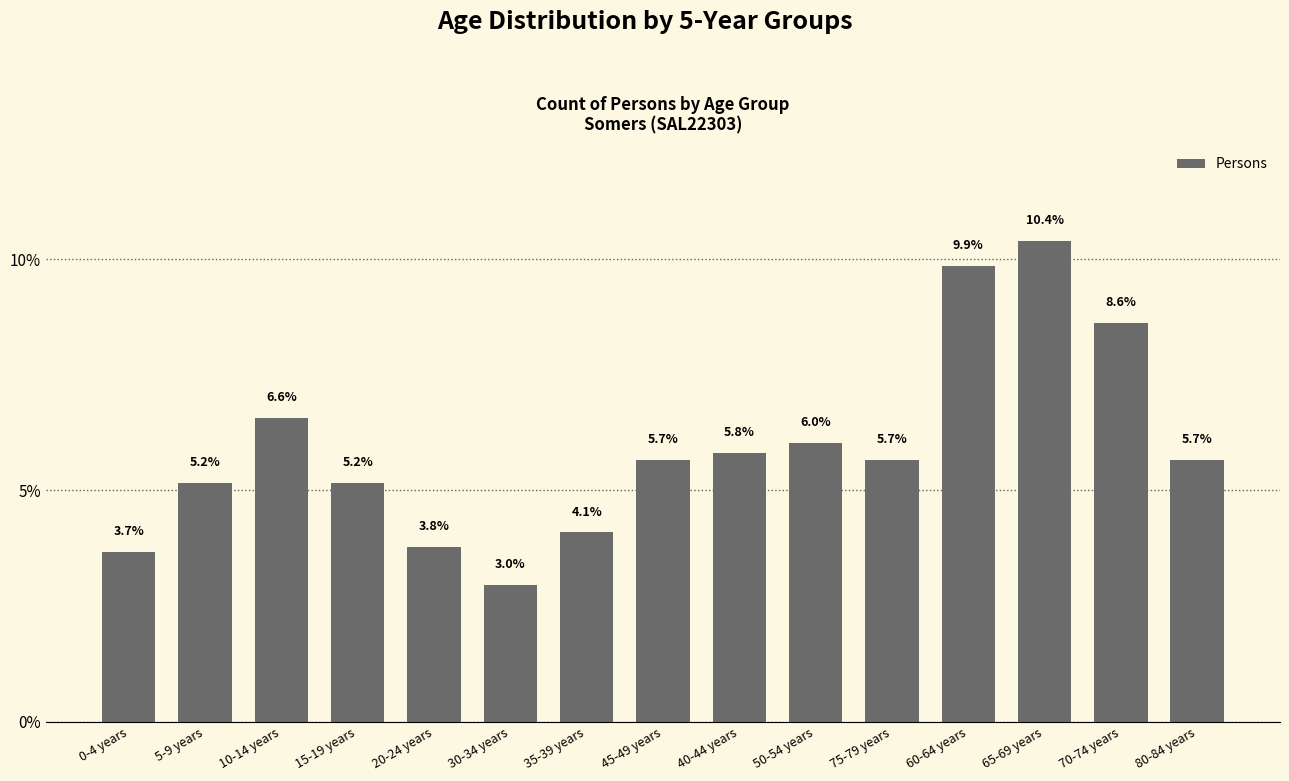

At which label does the data first exceed 5?

5-9 years